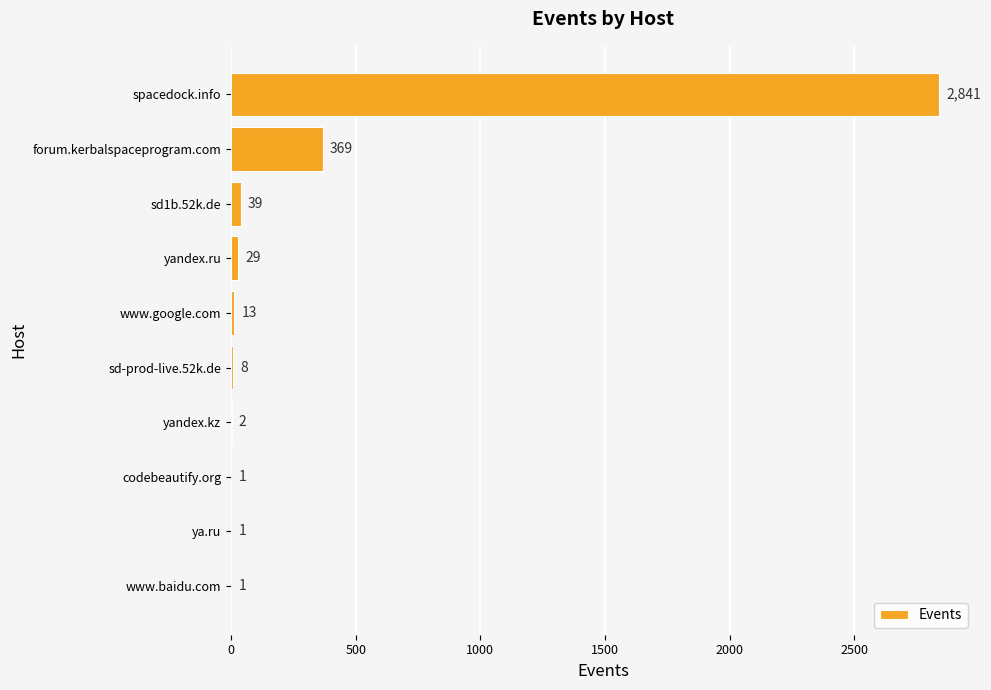

Reading bottom to top, what are all the values shown in this chart?

www.baidu.com=1	ya.ru=1	codebeautify.org=1	yandex.kz=2	sd-prod-live.52k.de=8	www.google.com=13	yandex.ru=29	sd1b.52k.de=39	forum.kerbalspaceprogram.com=369	spacedock.info=2841